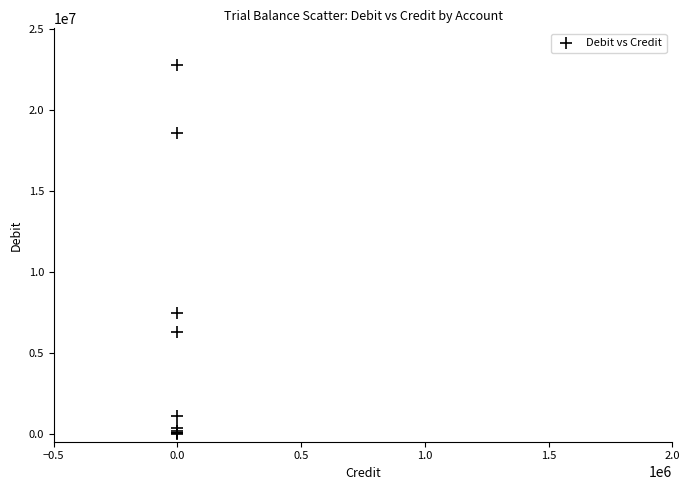

What Y value in the scatter plot is closest to 11377572?

7428035.8